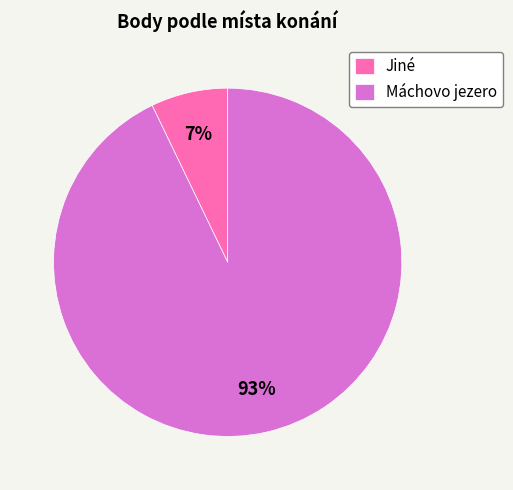

How many slices are in this pie chart?

2